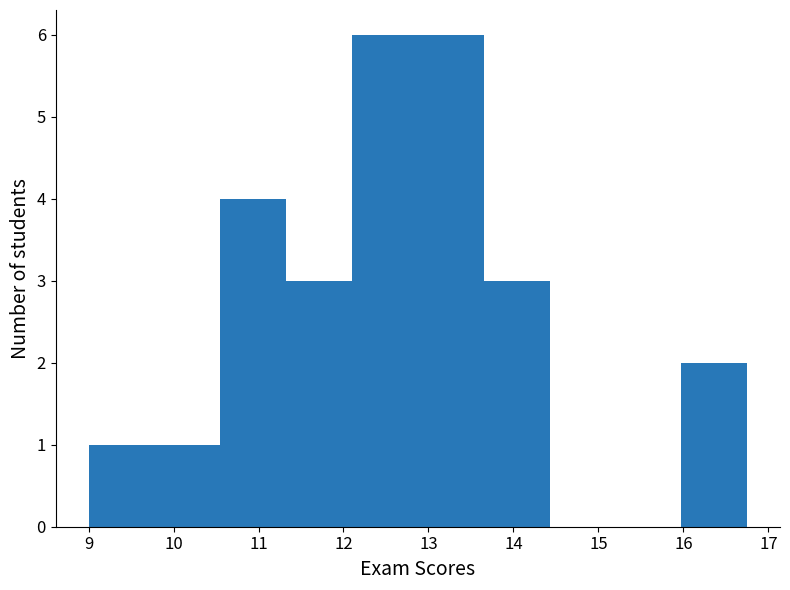

Reading left to right, list every bar in this chart as the range it spans on the x-axis followed by its height. Neither the bar edges nor the heights are printed on the chart, so give them approximately, as read against the axes.

9.0 to 9.8: 1
9.8 to 10.6: 1
10.6 to 11.3: 4
11.3 to 12.1: 3
12.1 to 12.9: 6
12.9 to 13.7: 6
13.7 to 14.4: 3
14.4 to 15.2: 0
15.2 to 16.0: 0
16.0 to 16.8: 2